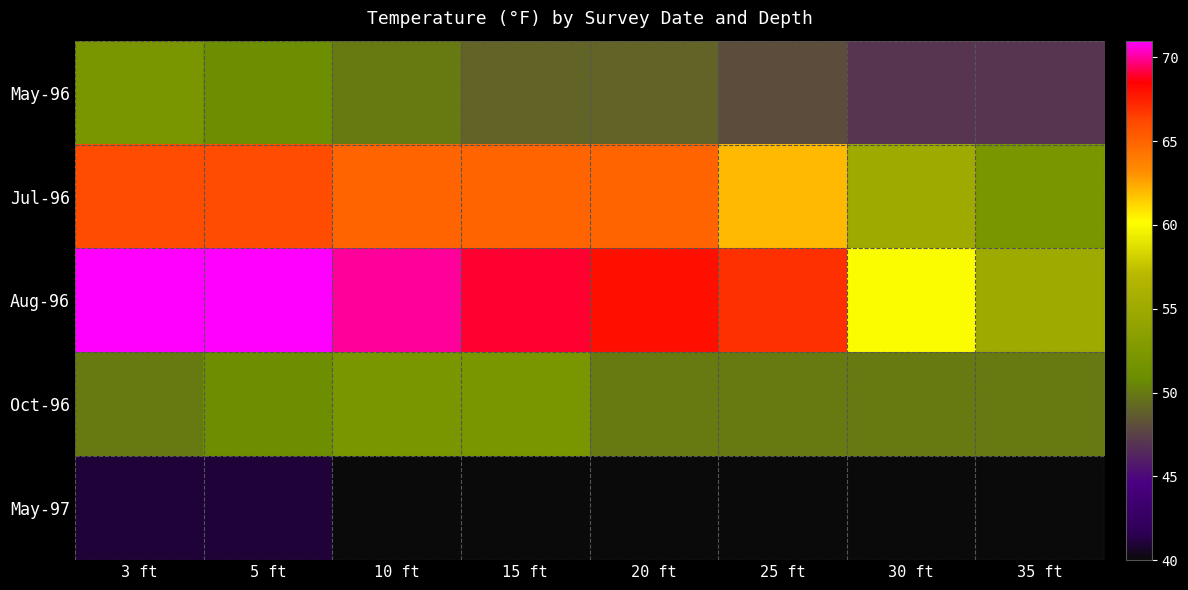

Reading left to right, what are all the values shown in this chart?

May-96: 3 ft=52	5 ft=51	10 ft=50	15 ft=49	20 ft=49	25 ft=48	30 ft=47	35 ft=47
Jul-96: 3 ft=66	5 ft=66	10 ft=65	15 ft=65	20 ft=65	25 ft=62	30 ft=55	35 ft=52
Aug-96: 3 ft=71	5 ft=71	10 ft=70	15 ft=69	20 ft=68	25 ft=67	30 ft=60	35 ft=55
Oct-96: 3 ft=50	5 ft=51	10 ft=52	15 ft=52	20 ft=50	25 ft=50	30 ft=50	35 ft=50
May-97: 3 ft=41	5 ft=41	10 ft=40	15 ft=40	20 ft=40	25 ft=40	30 ft=40	35 ft=40